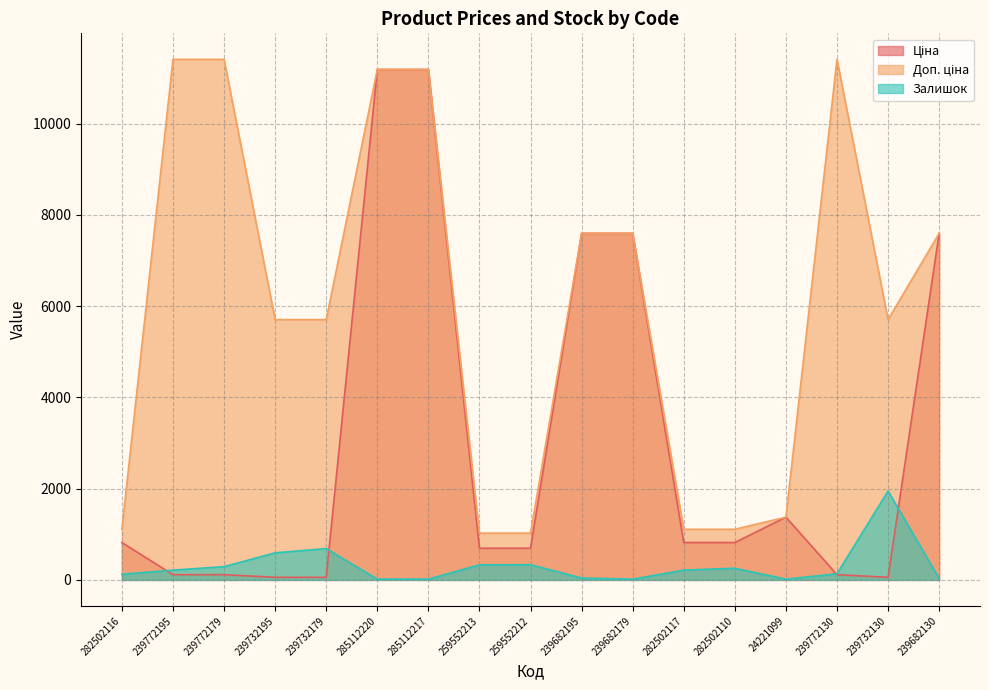

Rank the series by their average value, from lowest to highest.

Залишок, Ціна, Доп. ціна